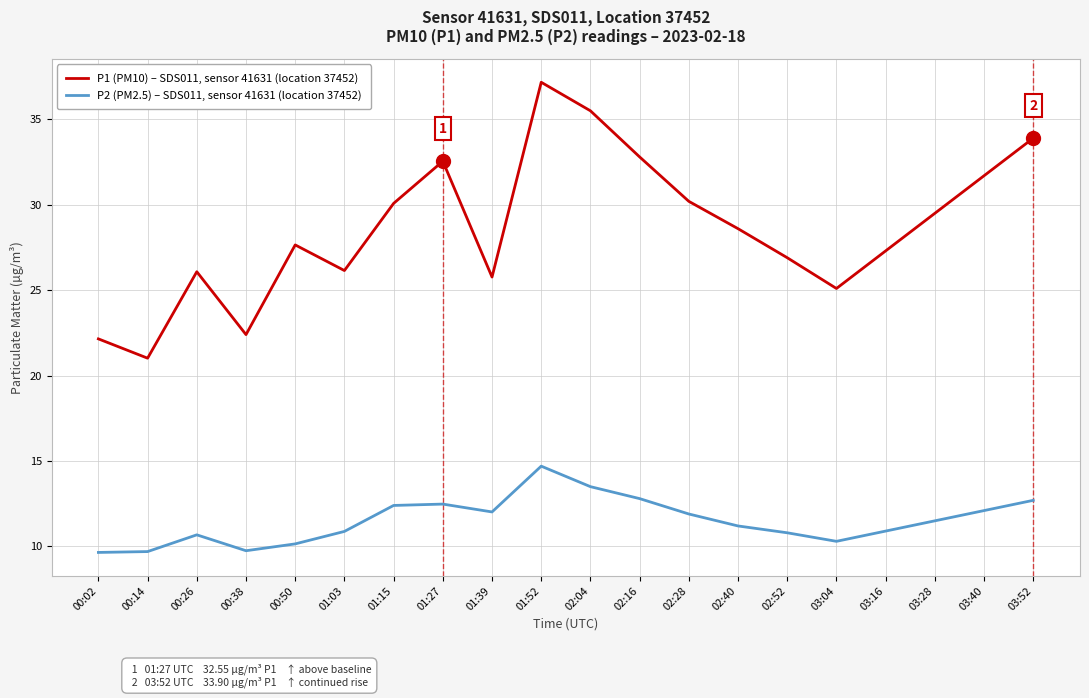

How many lines are shown in the chart?

2